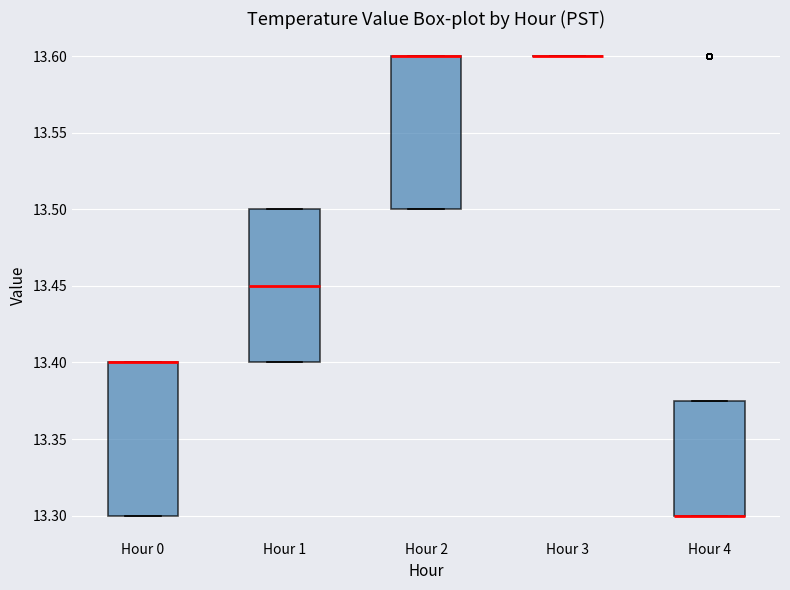

Reading left to right, transcribe this box plot: for each box, give where its median line is, the range the box spans, and where its two whiskers end, as read against the y-axis. The values are not printed on the chart, so give them approximately, as read against the axis.

Hour 0: median 13.400 (drawn on the box's upper edge), box 13.300 to 13.400, whiskers 13.300 to 13.400
Hour 1: median 13.450, box 13.400 to 13.500, whiskers 13.400 to 13.500
Hour 2: median 13.600 (drawn on the box's upper edge), box 13.500 to 13.600, whiskers 13.500 to 13.600
Hour 3: box collapsed to a line at 13.600, whiskers 13.600 to 13.600
Hour 4: median 13.300 (drawn on the box's lower edge), box 13.300 to 13.375, whiskers 13.300 to 13.375